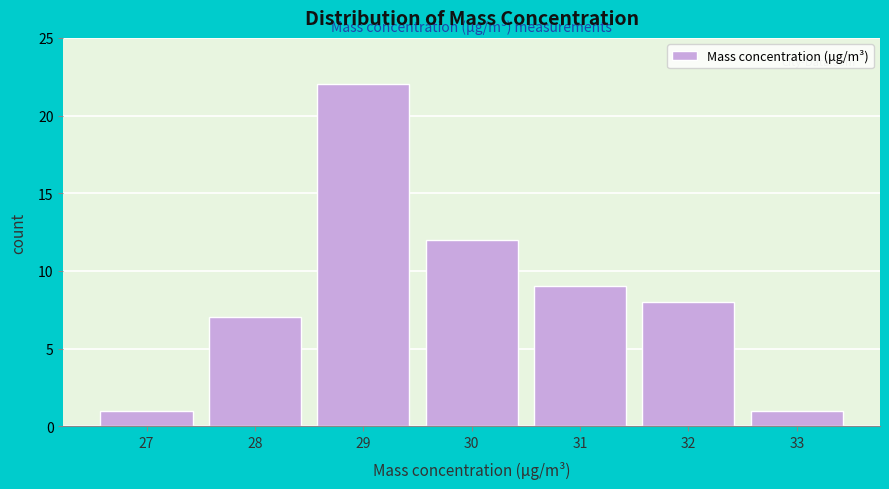

Reading left to right, list all the values displayed in this chart.

27=1	28=7	29=22	30=12	31=9	32=8	33=1